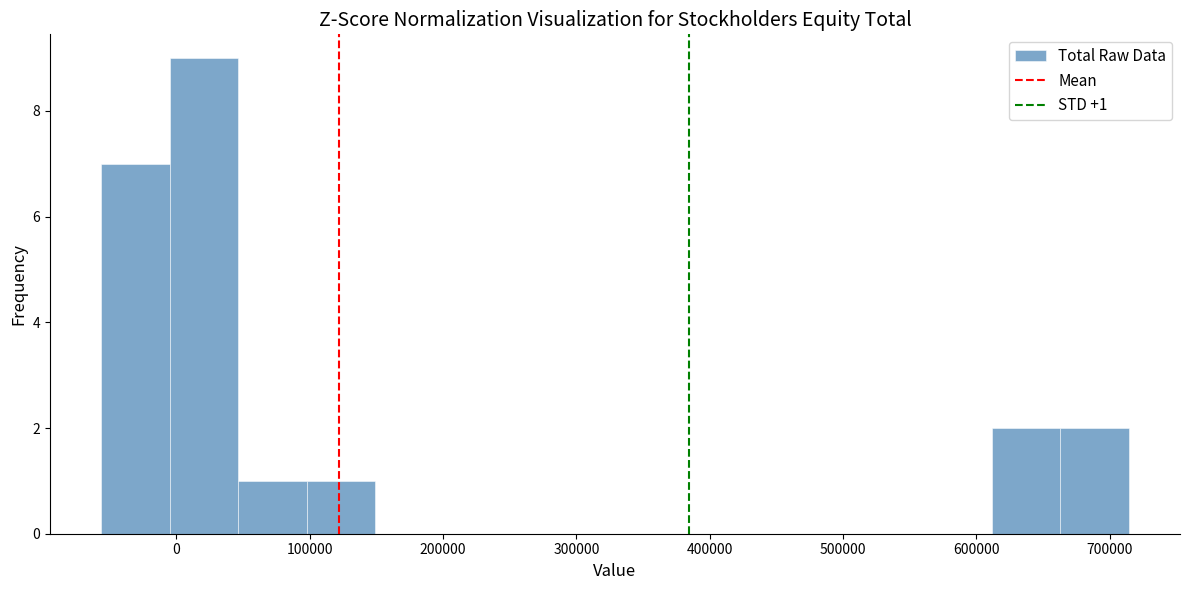

Which range on the x-axis has the tallest bar?

0 to 50000